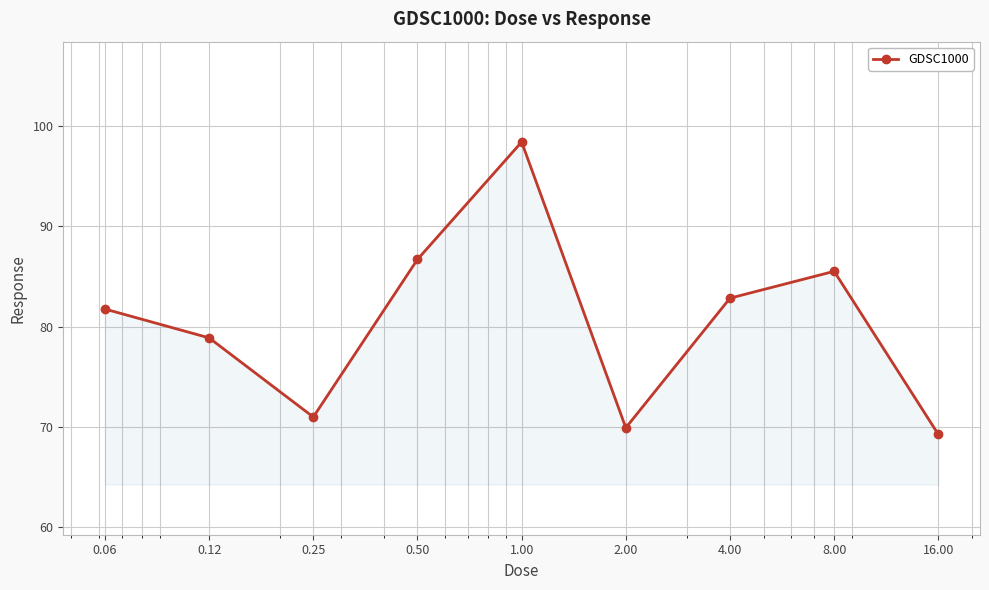

True or false: the data has more than 2 interior local peaks.

False